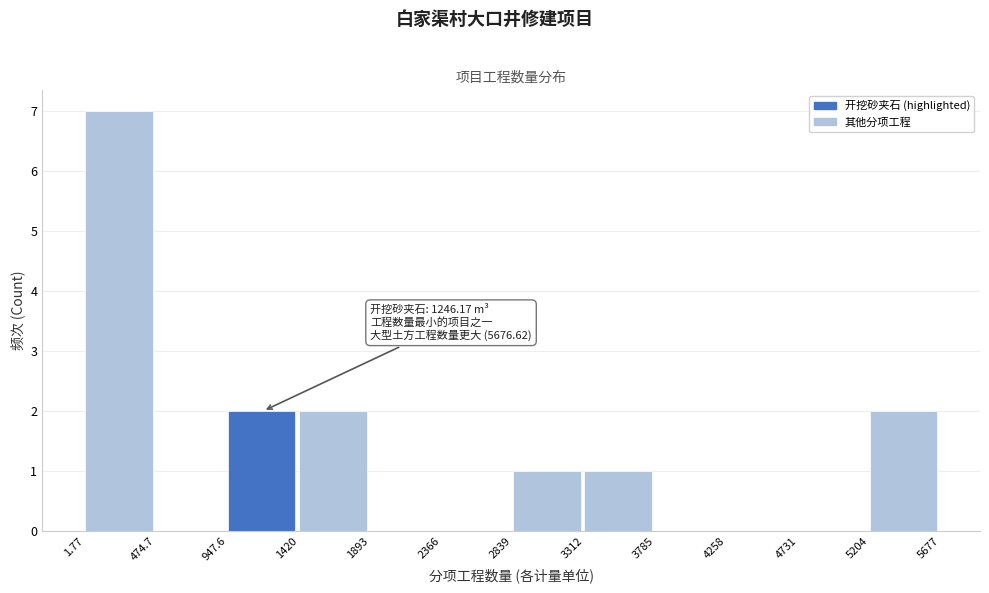

Which range on the x-axis has the tallest bar?

1.77 to 474.7